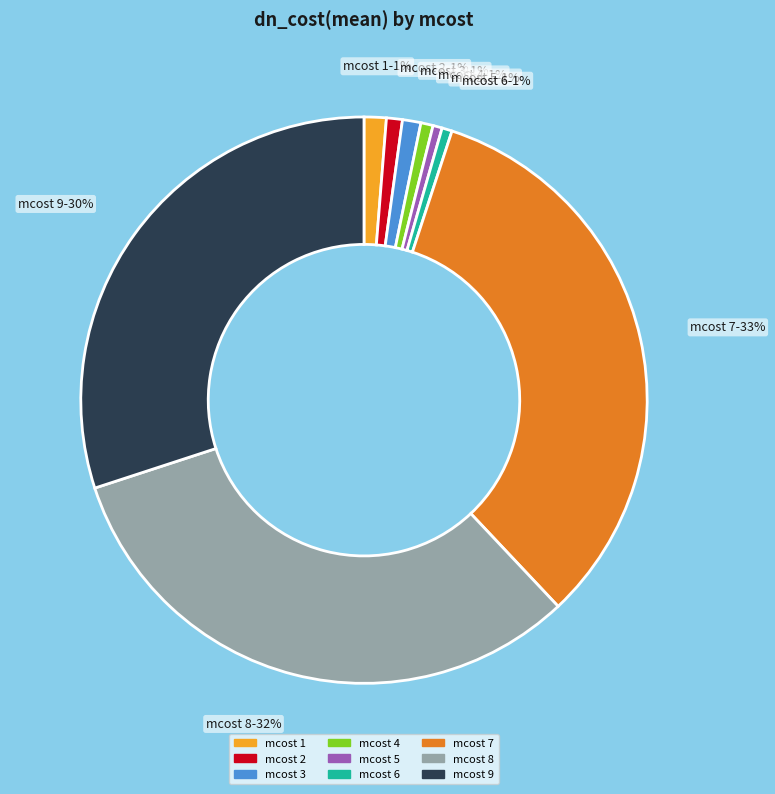

To the nearest percent, what portion does mcost 2 represent?

1%